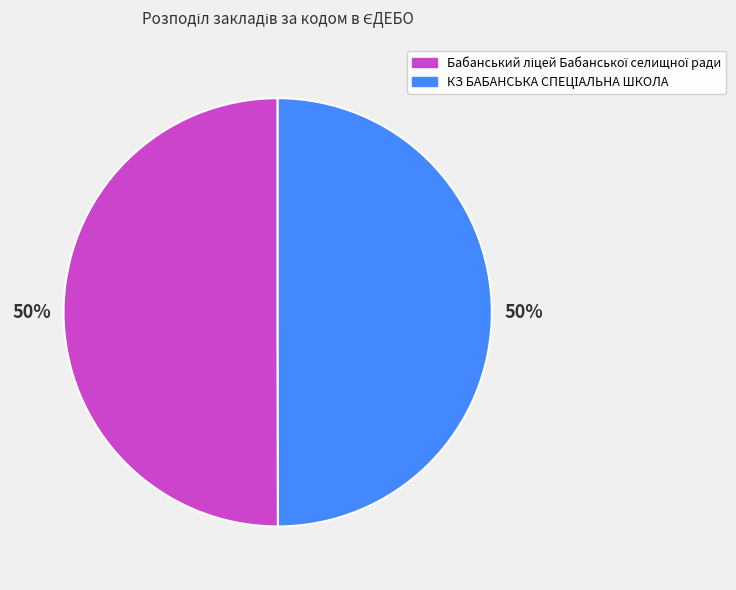

To the nearest percent, what is the average slice percentage?

50%